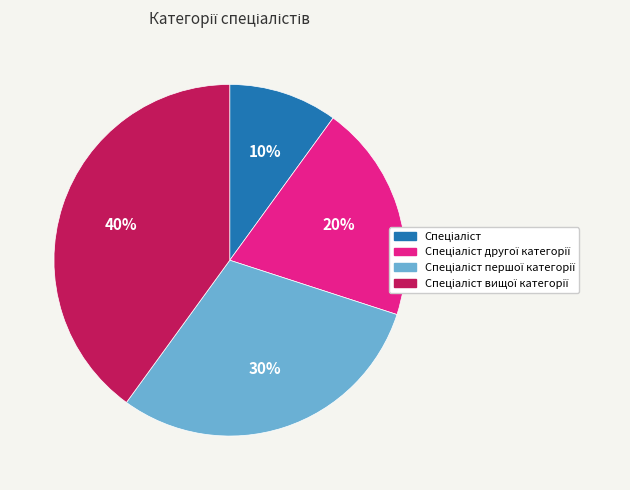

Is there any slice that represents more than half of the pie?

No